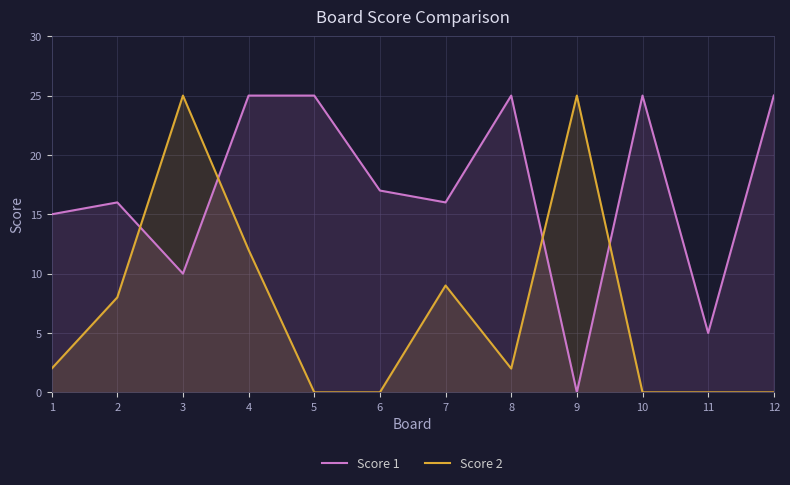

What is the sum of the Score 2 values at 8 and 3?

27